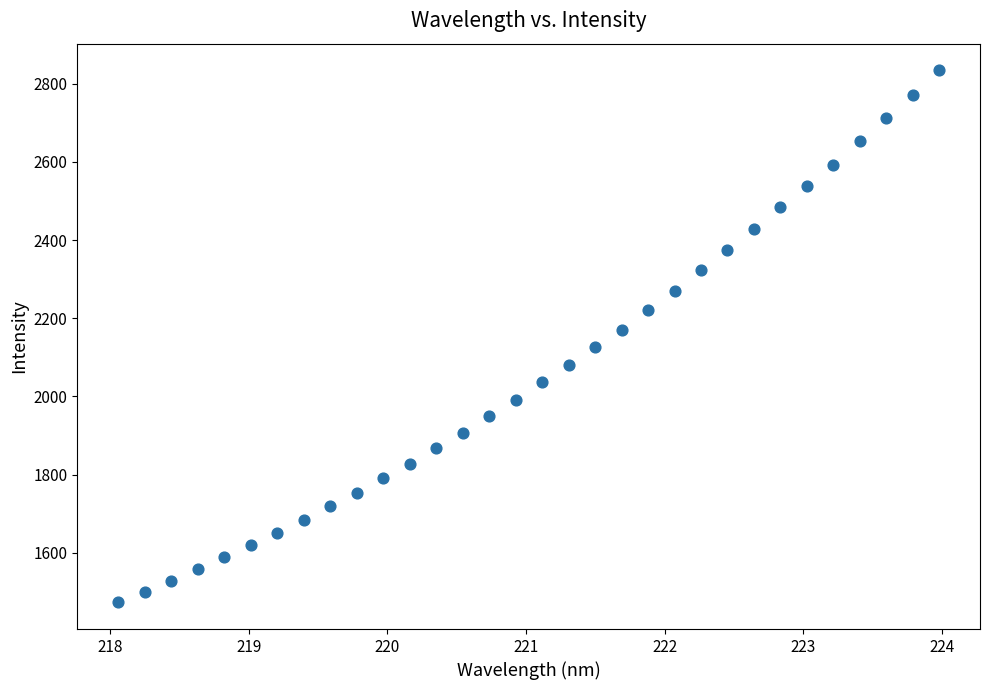

What is the range of Y values (max minus min)?

1361.4